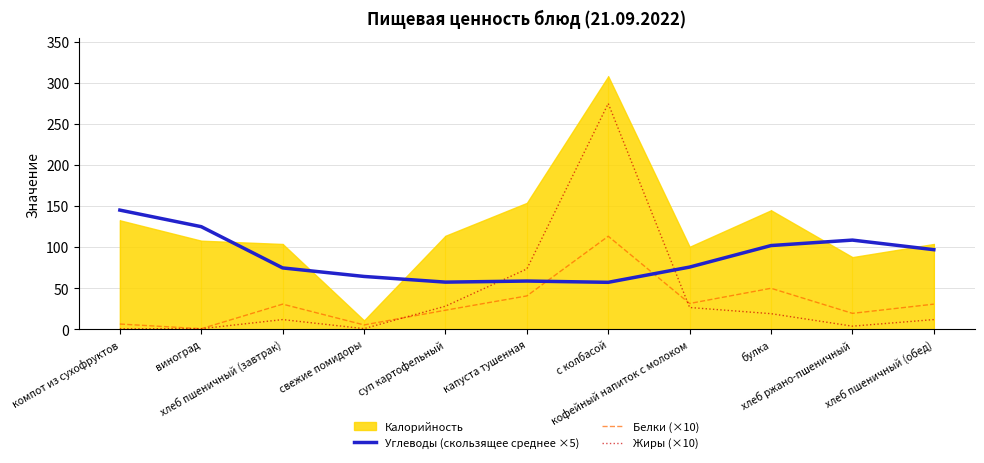

What is the highest value of the Белки (×10) series?

113.4